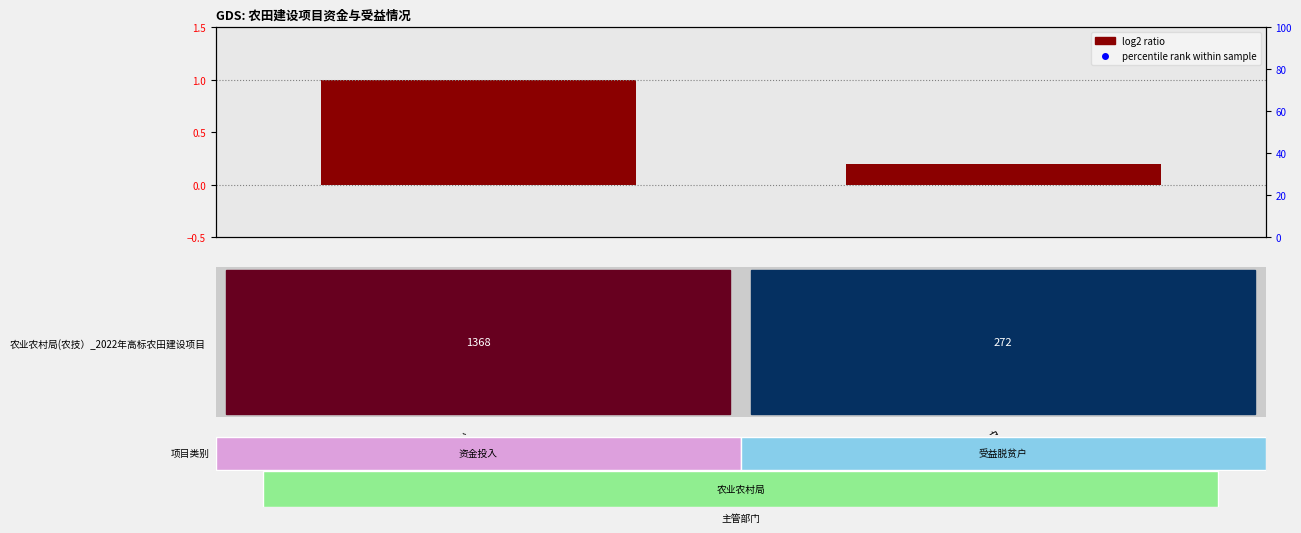

True or false: the data shows 114.9 at 资金投入（万元）.

False